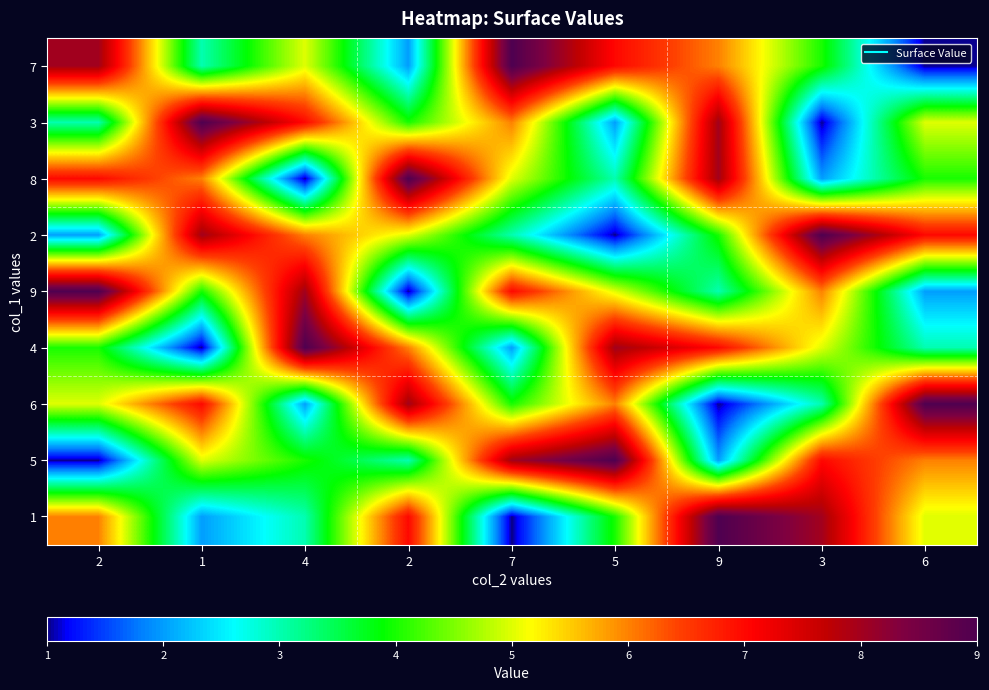

What is the total value across all series at 6?

42